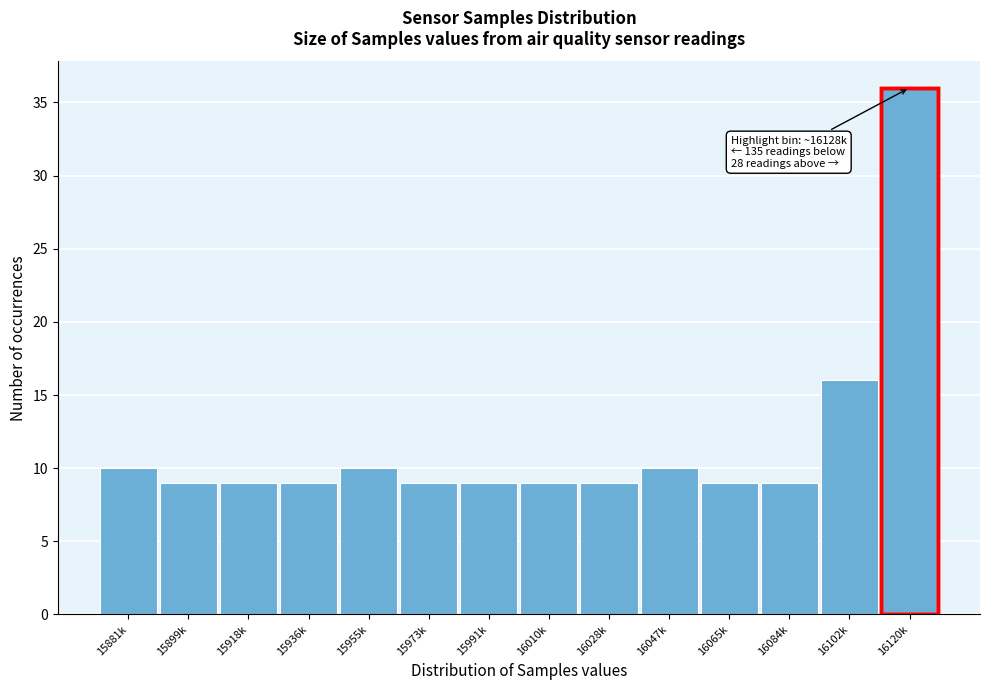

Reading left to right, list all the values displayed in this chart.

10	9	9	9	10	9	9	9	9	10	9	9	16	36